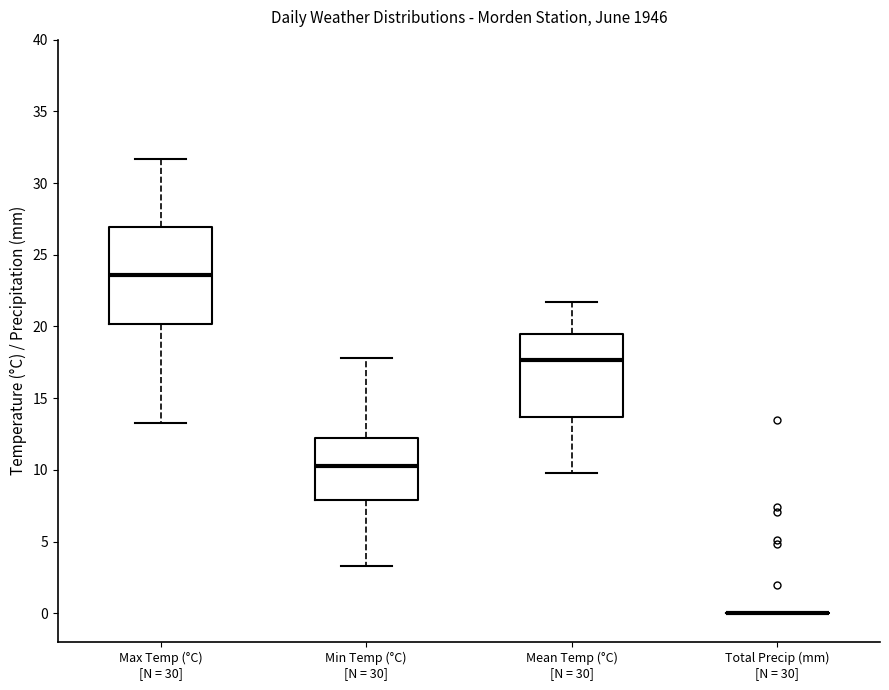

Comparing the boxes themselves (not the whiskers), which one is the tallest?

Max Temp (°C) [N = 30]